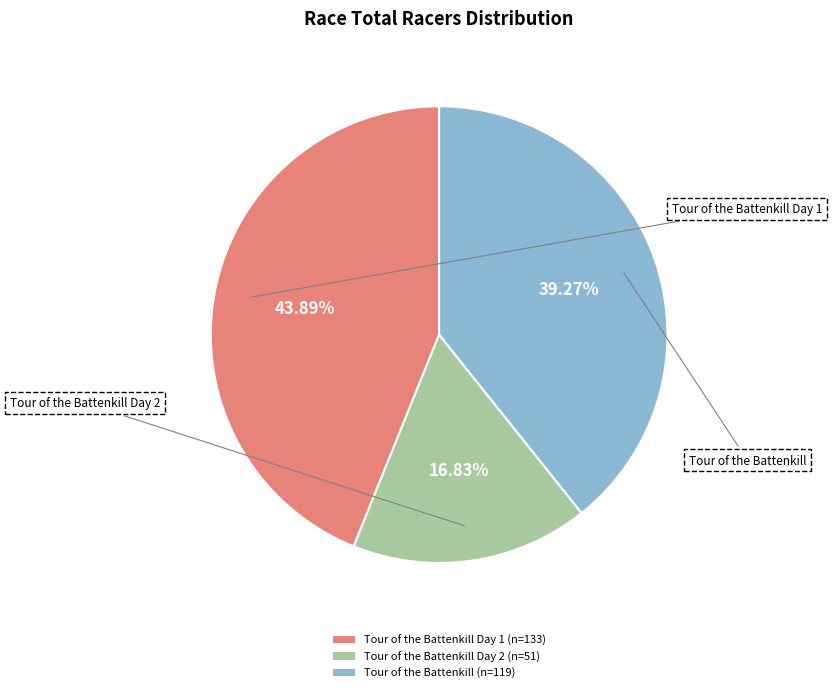

Is it true that Tour of the Battenkill is 27% of the pie?

False